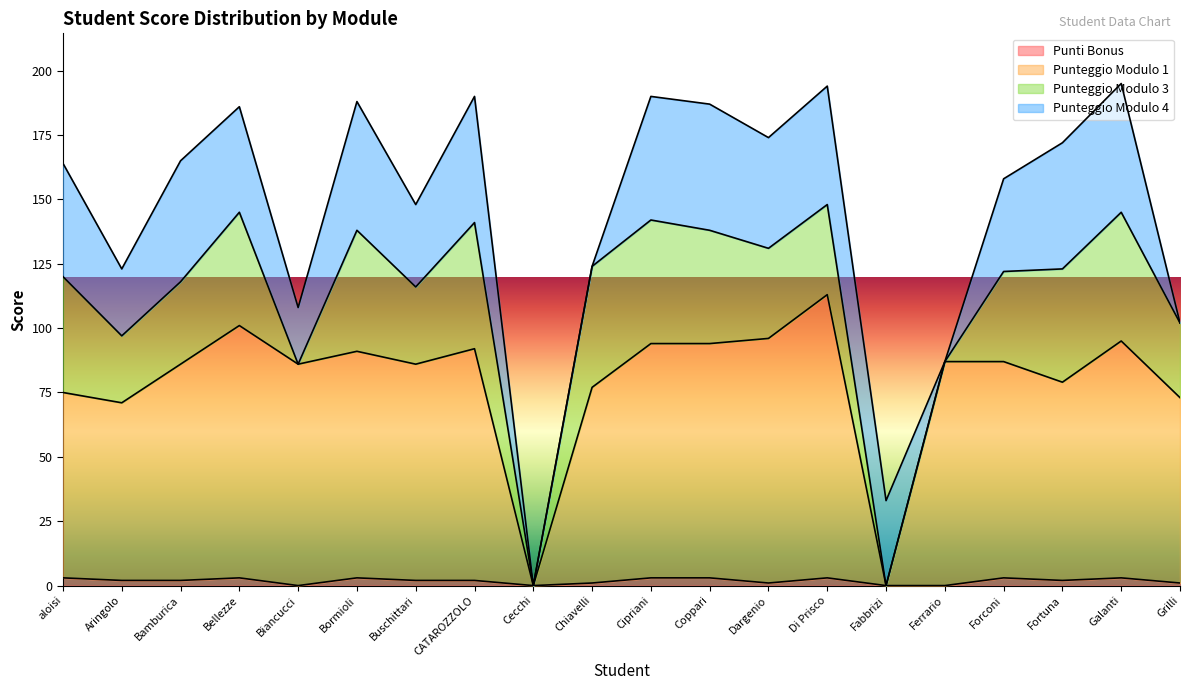

The value of Punteggio Modulo 1 at Coppari is 167. True or false?

False